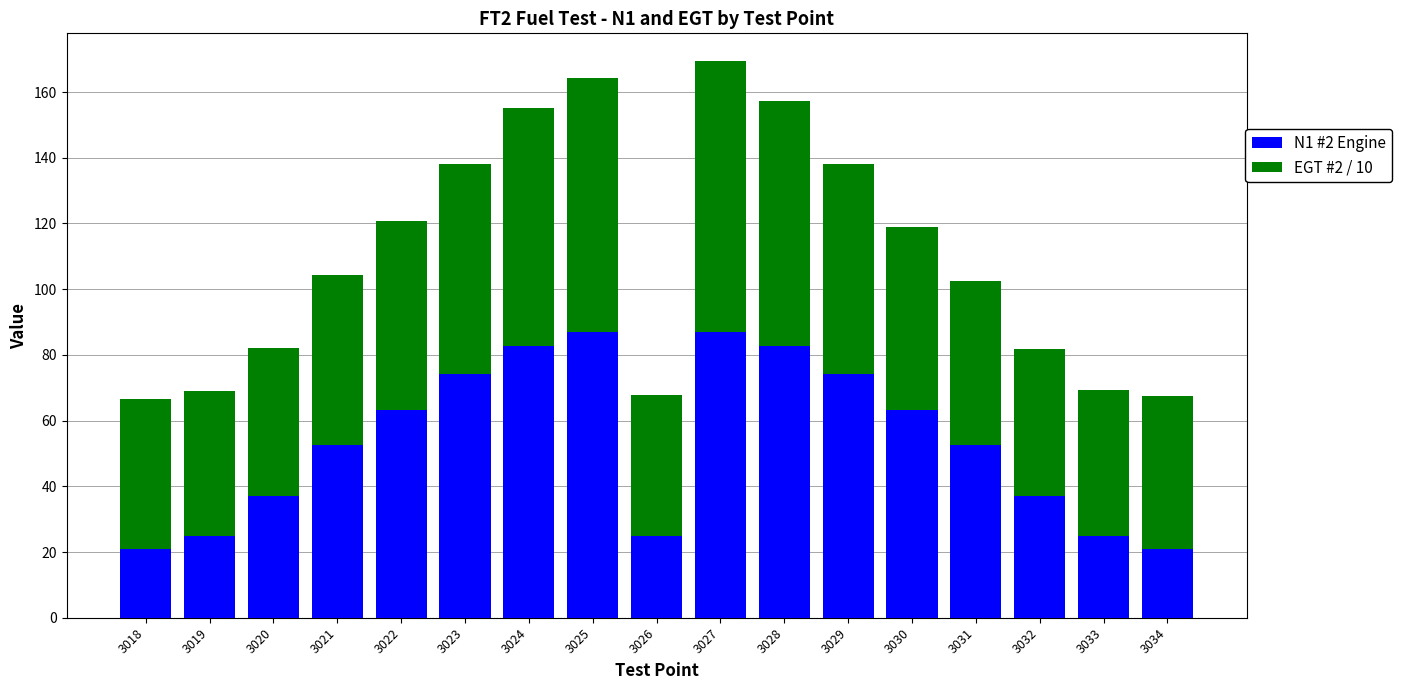

What is the total value across all series at 3018?

66.5